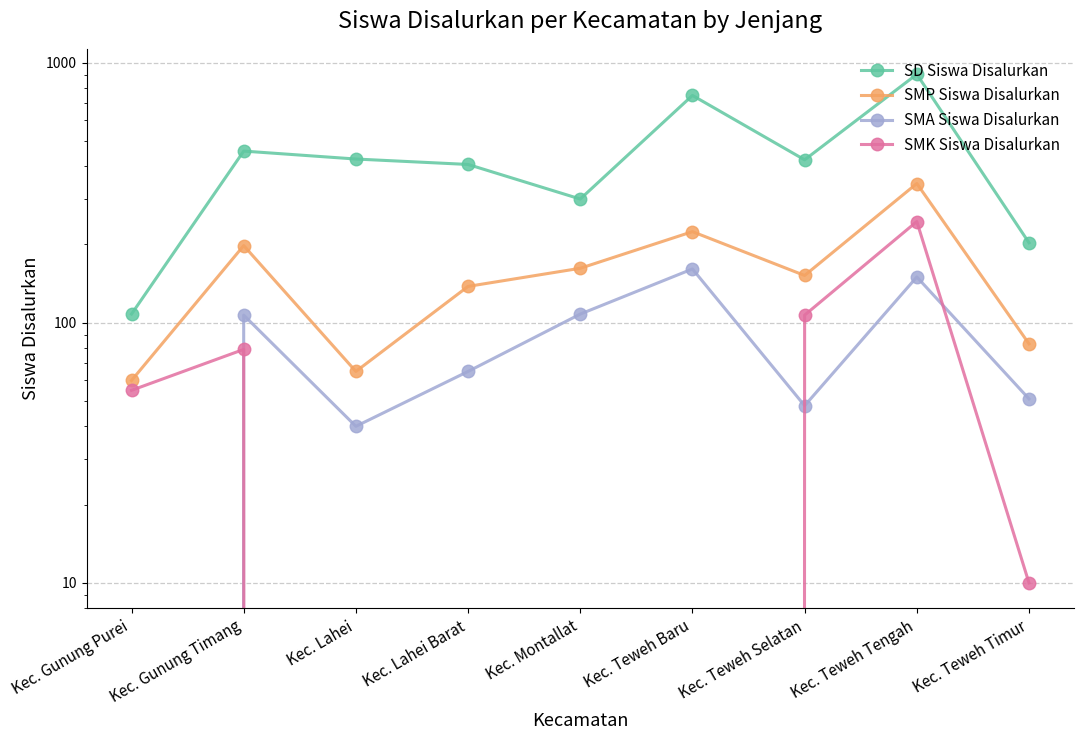

How many series are shown in this chart?

4